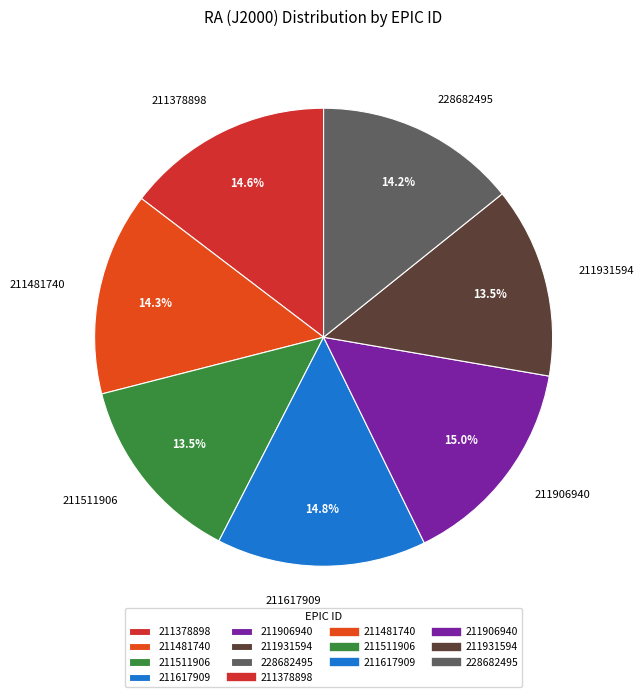

Does 211617909 represent more than half of the total?

No